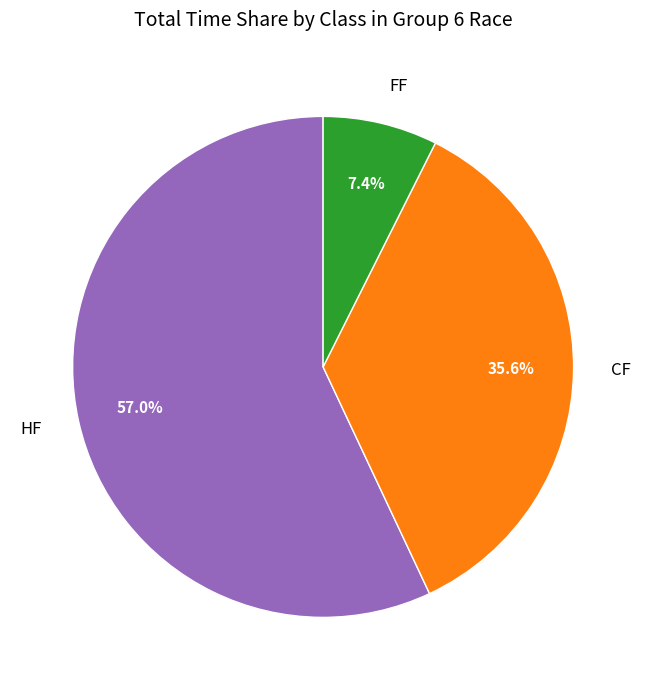

Approximately how many times larger is the value at CF compared to HF?

0.6